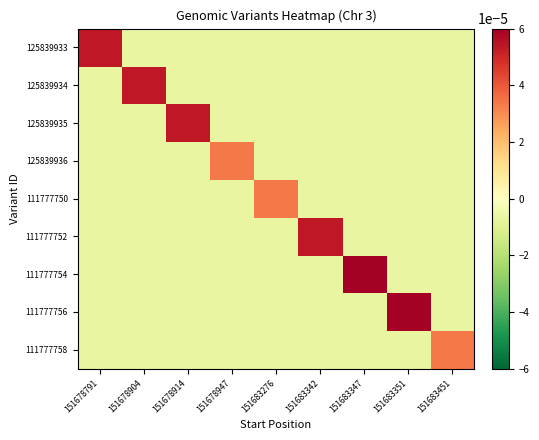

At 151683342, list the series in order from largest to smallest.

111777752, 125839933, 125839934, 125839935, 125839936, 111777750, 111777754, 111777756, 111777758